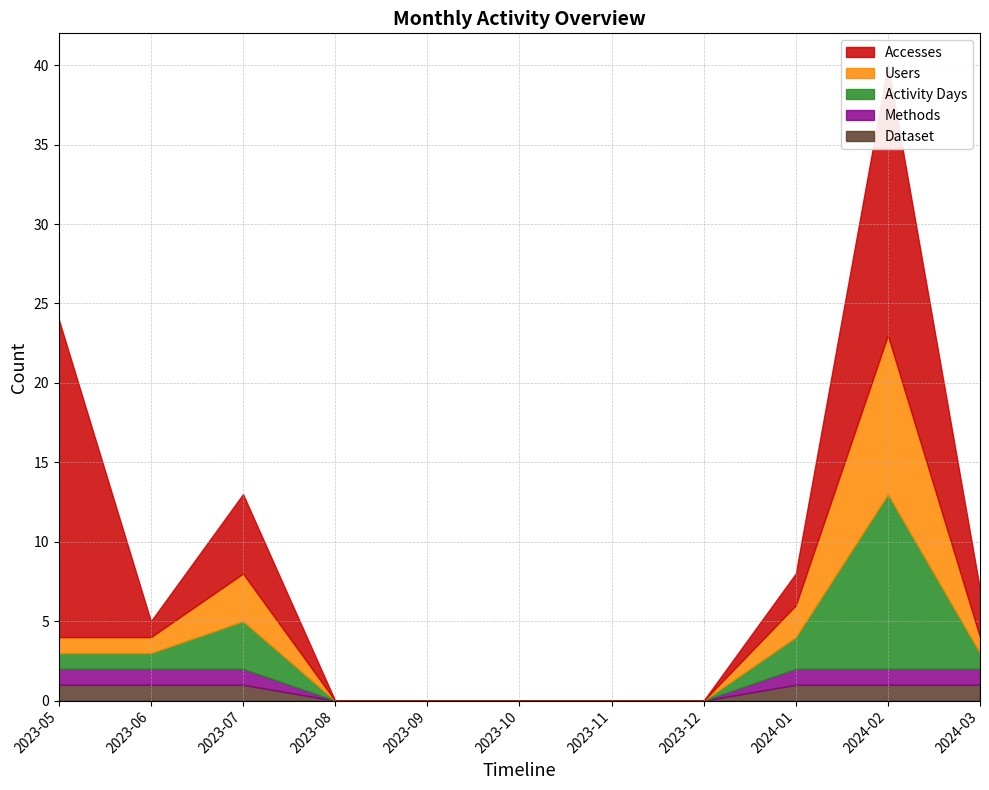

True or false: Activity Days and Accesses cross at least once.

False